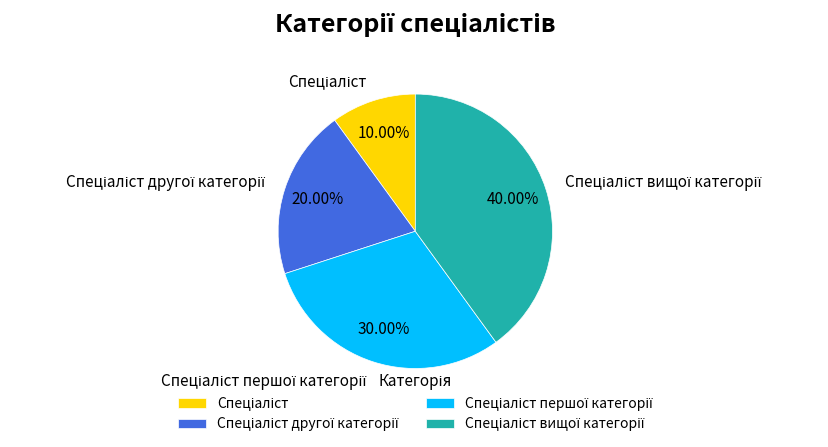

Is there a majority slice in this chart?

No